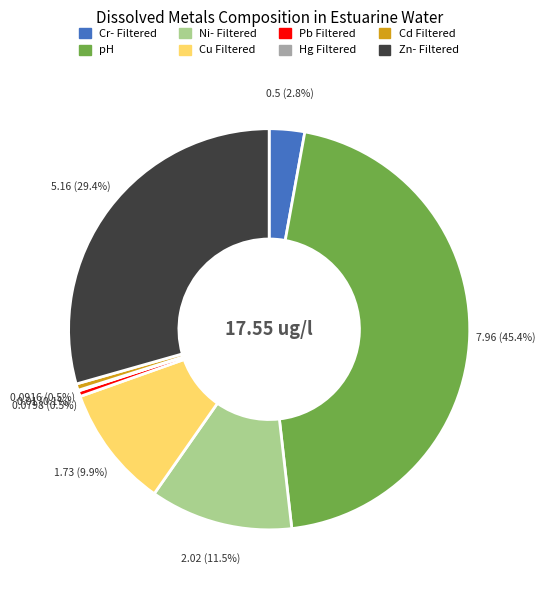

Between Zn- Filtered and Pb Filtered, which is larger?

Zn- Filtered